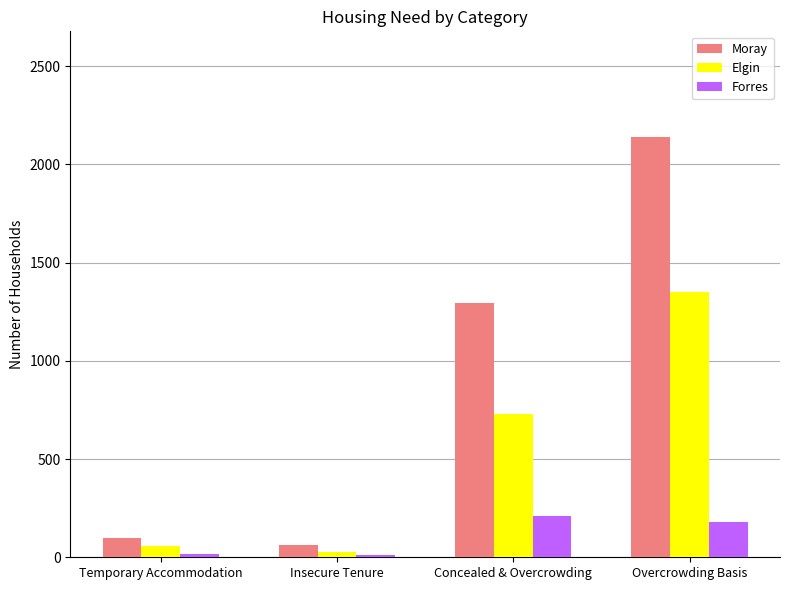

Is it true that Moray equals 2142 at Overcrowding Basis?

True